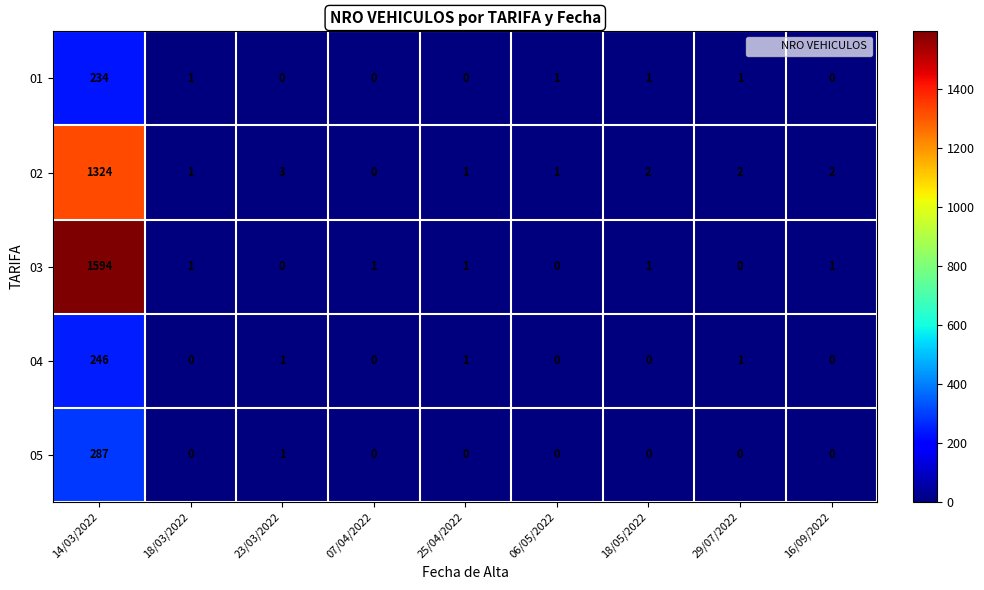

What is the spread (max minus min) of values at 07/04/2022?

1